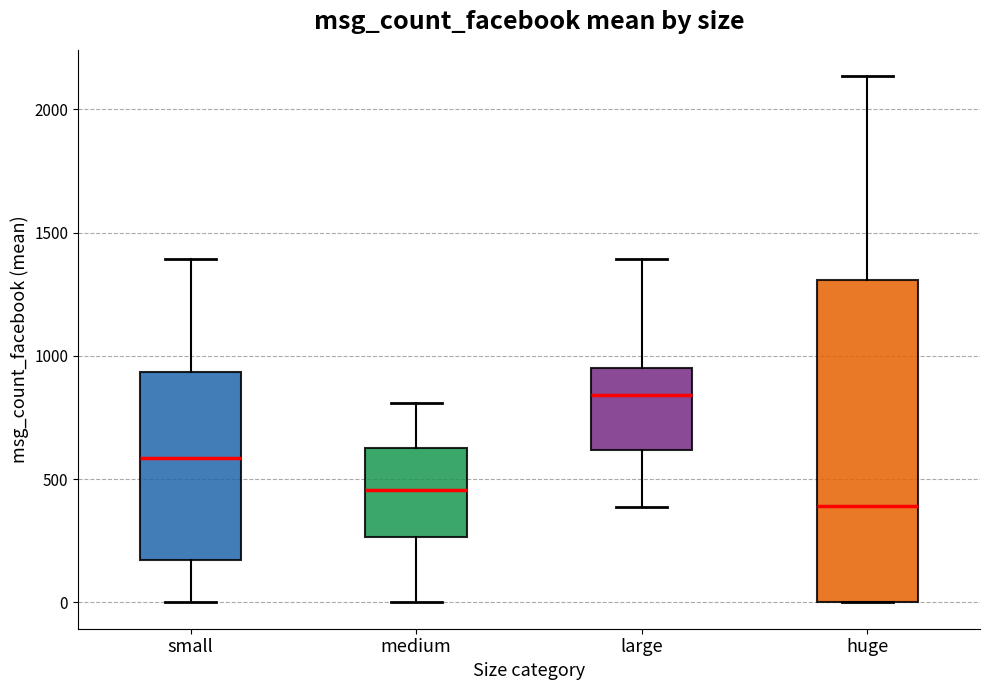

Which box is the tallest, from its lower edge to its upper edge?

huge